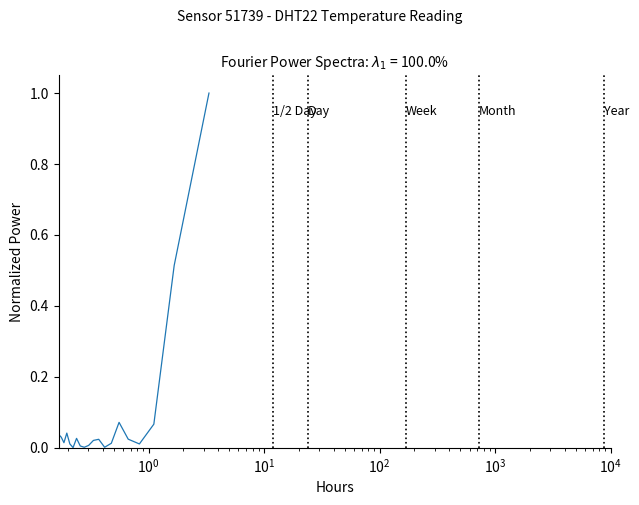

What is the greatest value displayed?

1.0